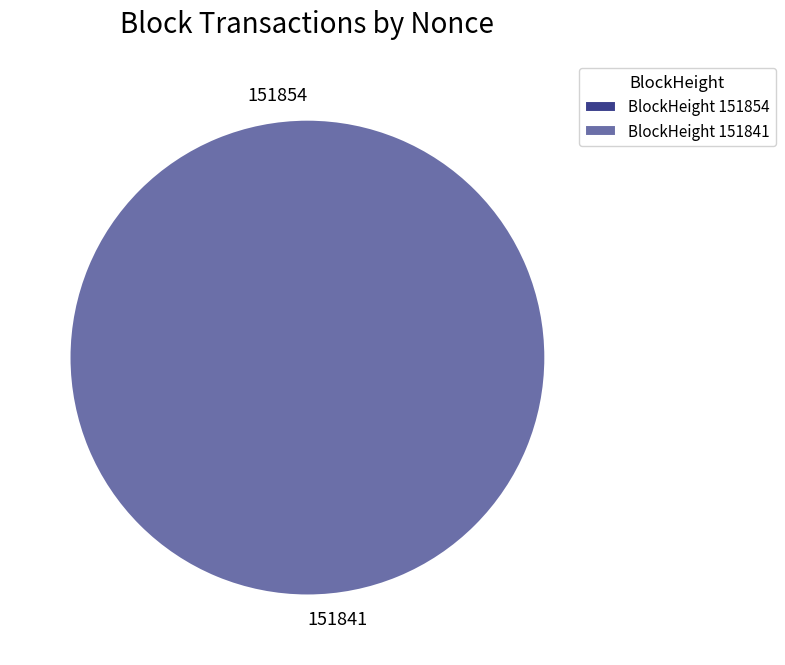

Count the number of slices in the pie.

2